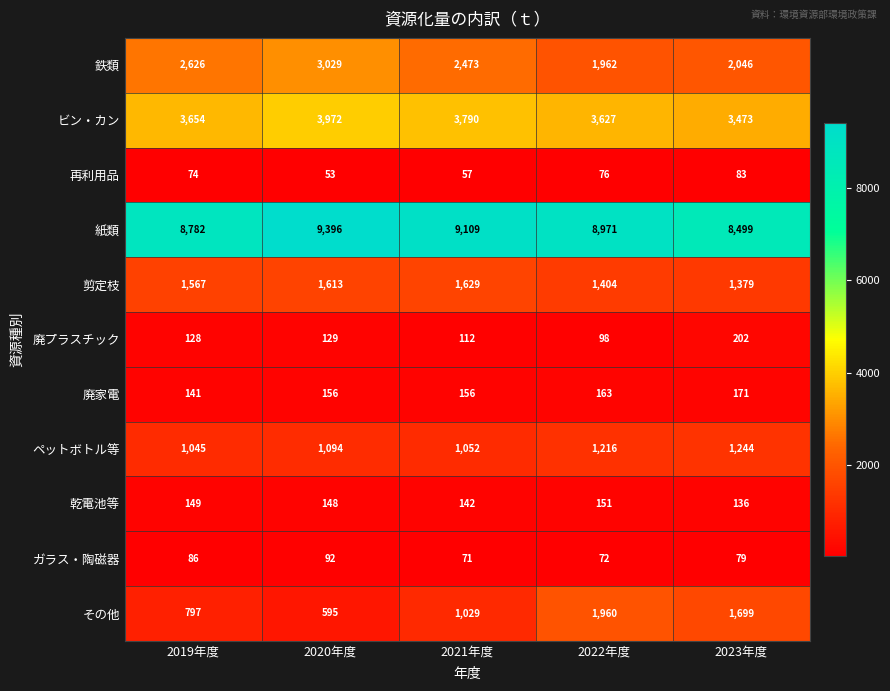

List the labels in order of 乾電池等 value, smallest first.

2023年度, 2021年度, 2020年度, 2019年度, 2022年度